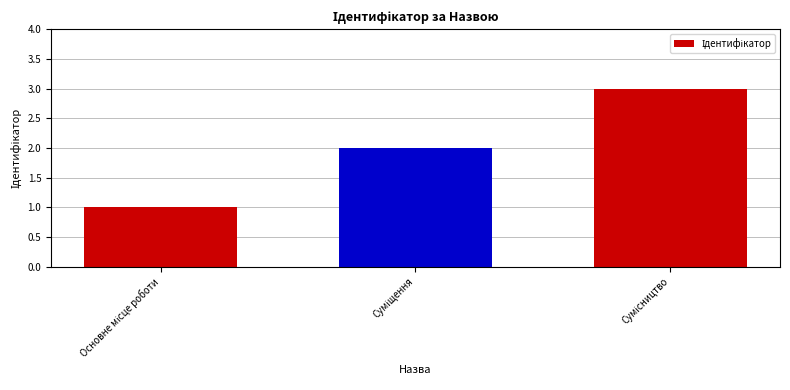

What is the maximum value shown in the chart?

3